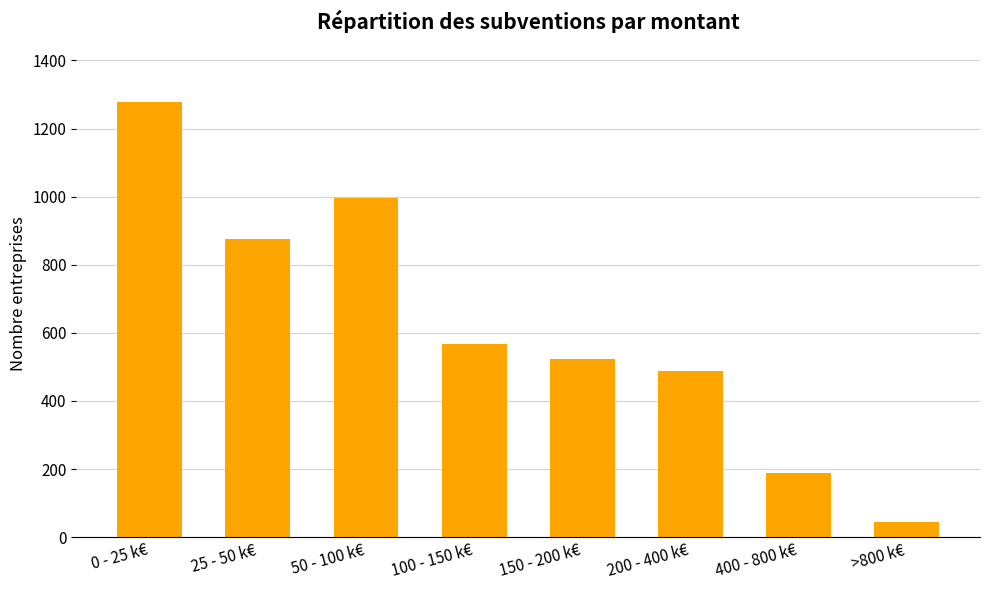

What is the minimum value shown in the chart?

44